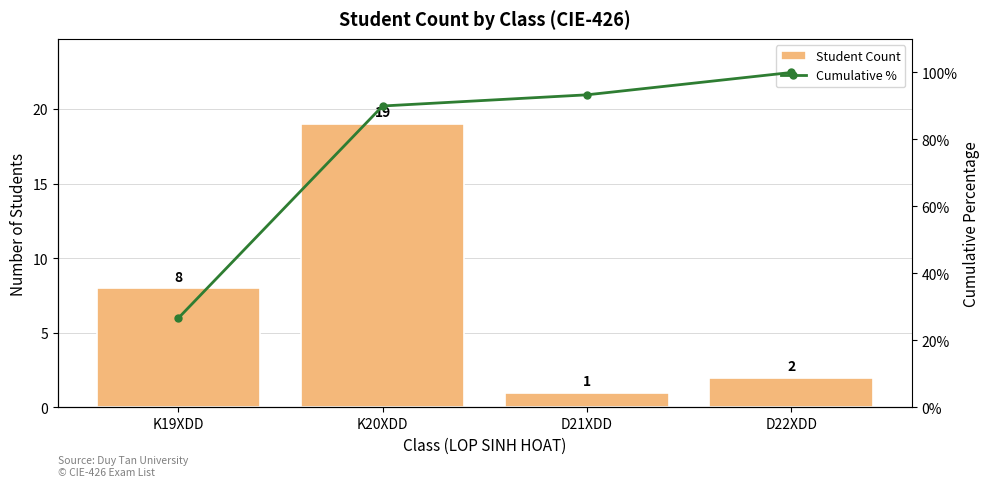

Read the Cumulative % value at K20XDD.

90.0